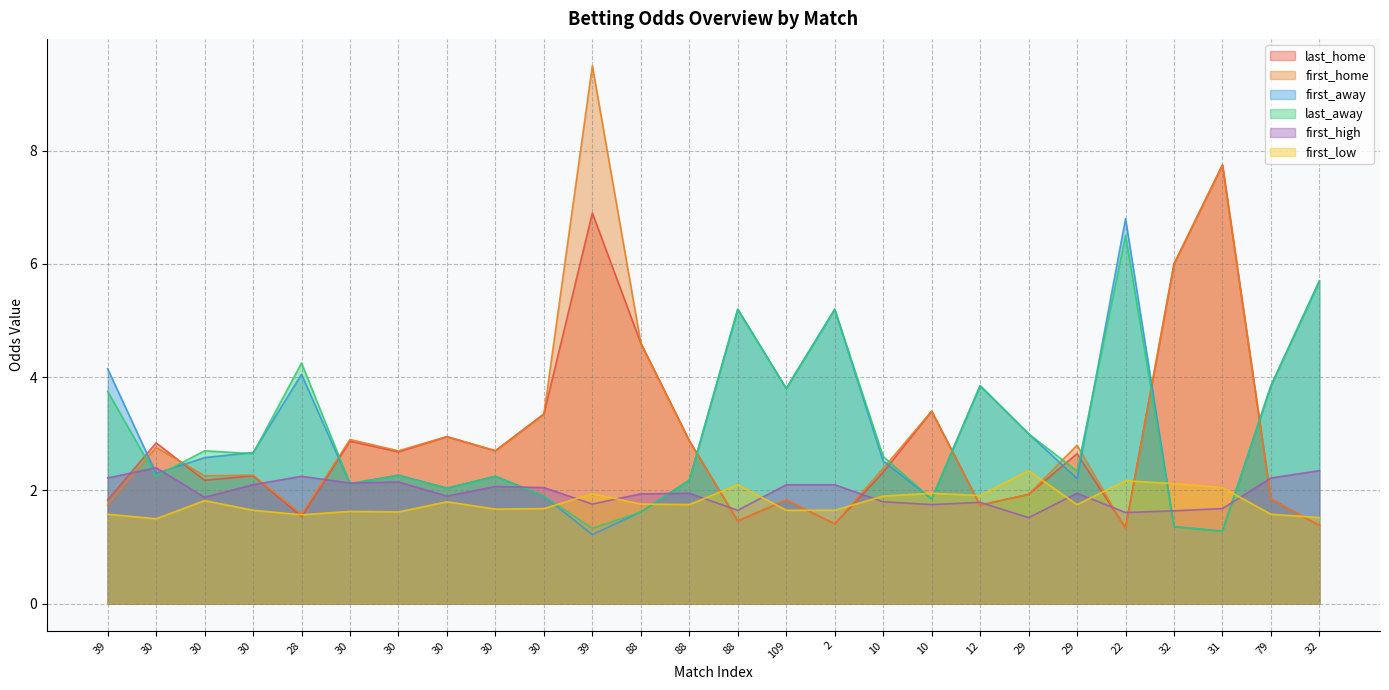

At which label does last_away reach its peak?

22